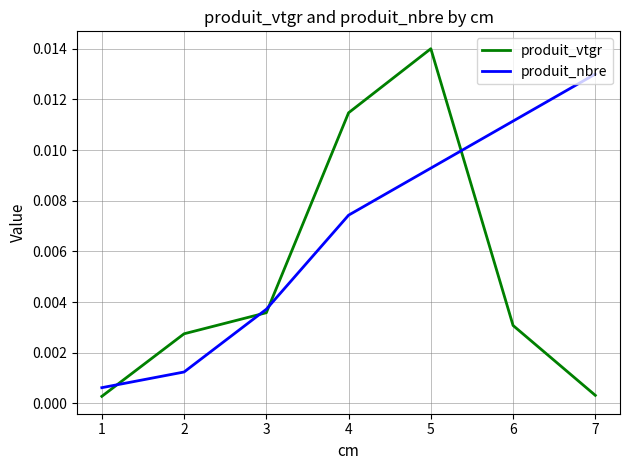

Which series has the largest range (max minus min)?

produit_vtgr